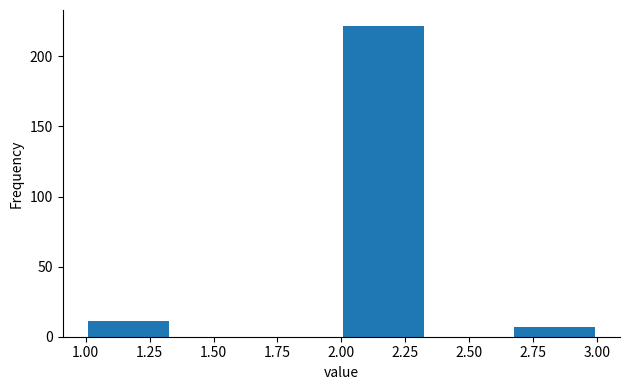

Reading left to right, transcribe this chart: for each bar, give the range it covers on the x-axis and its height. Neither the bar edges nor the heights are printed on the chart, so give them approximately, as read against the axes.

1.00 to 1.35: 10
1.35 to 1.65: 0
1.65 to 2.00: 0
2.00 to 2.35: 220
2.35 to 2.65: 0
2.65 to 3.00: 5